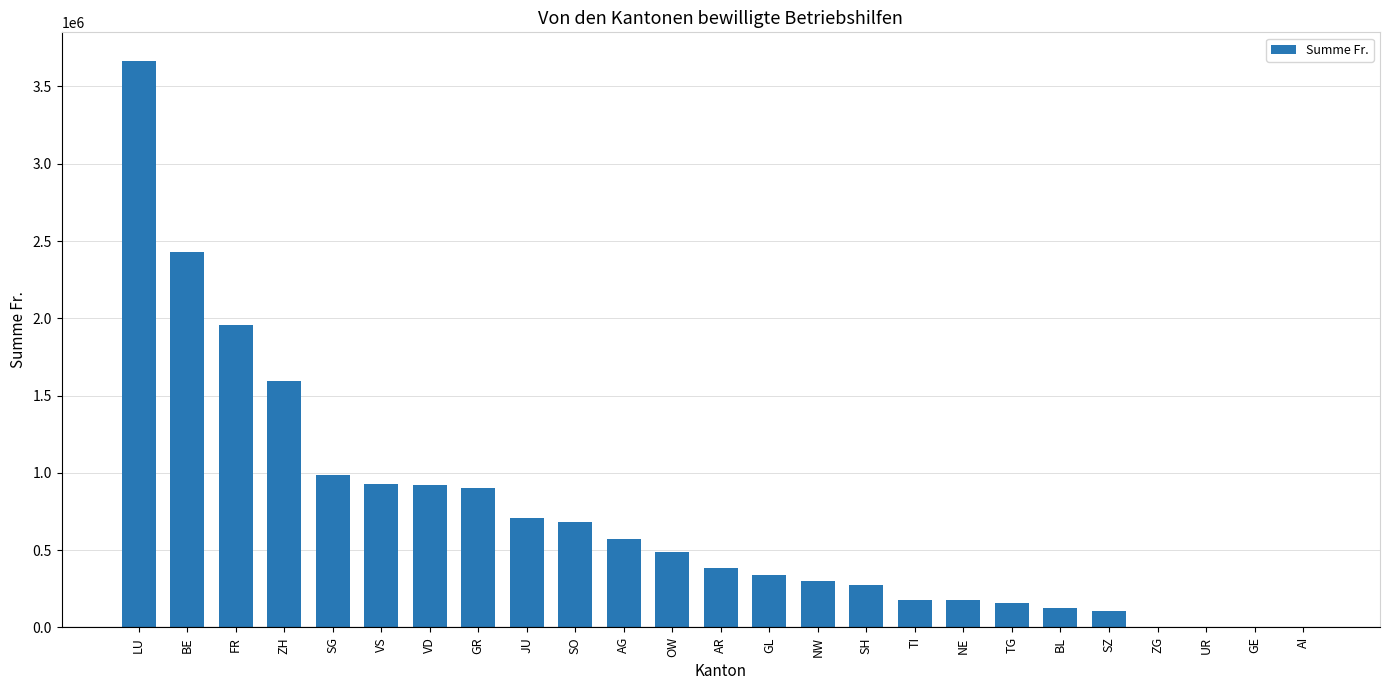

What is the sum of all values?

17897700